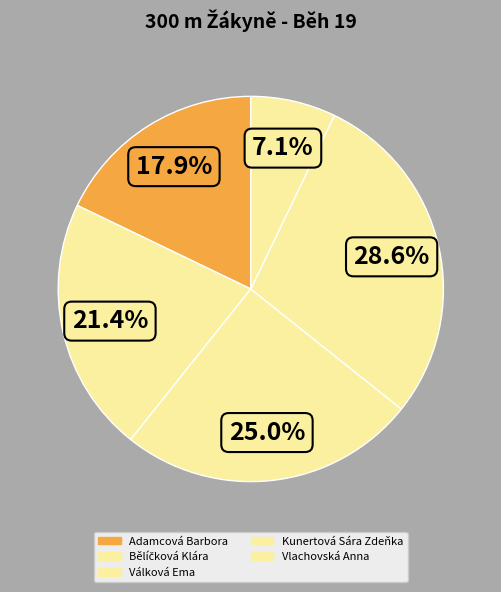

To the nearest percent, what is the difference between the largest and smallest slice percentages?

21%